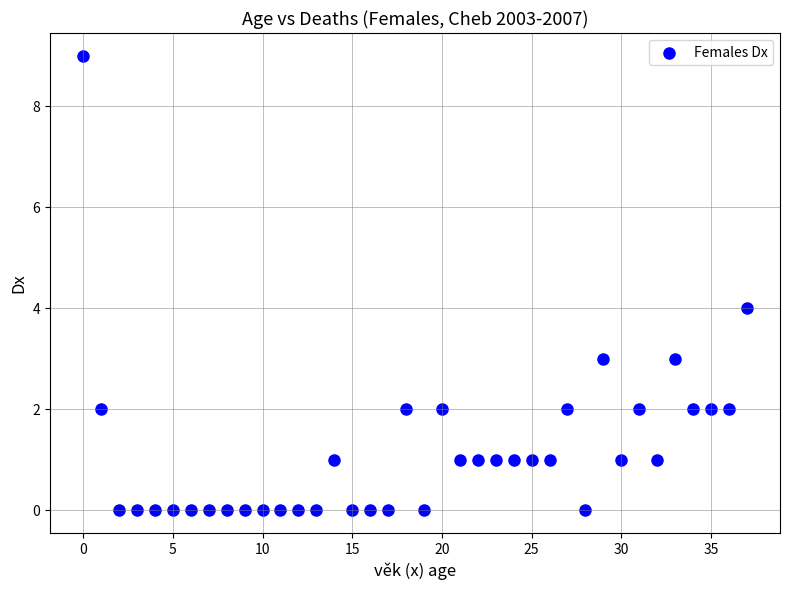

What is the range of Y values (max minus min)?

9